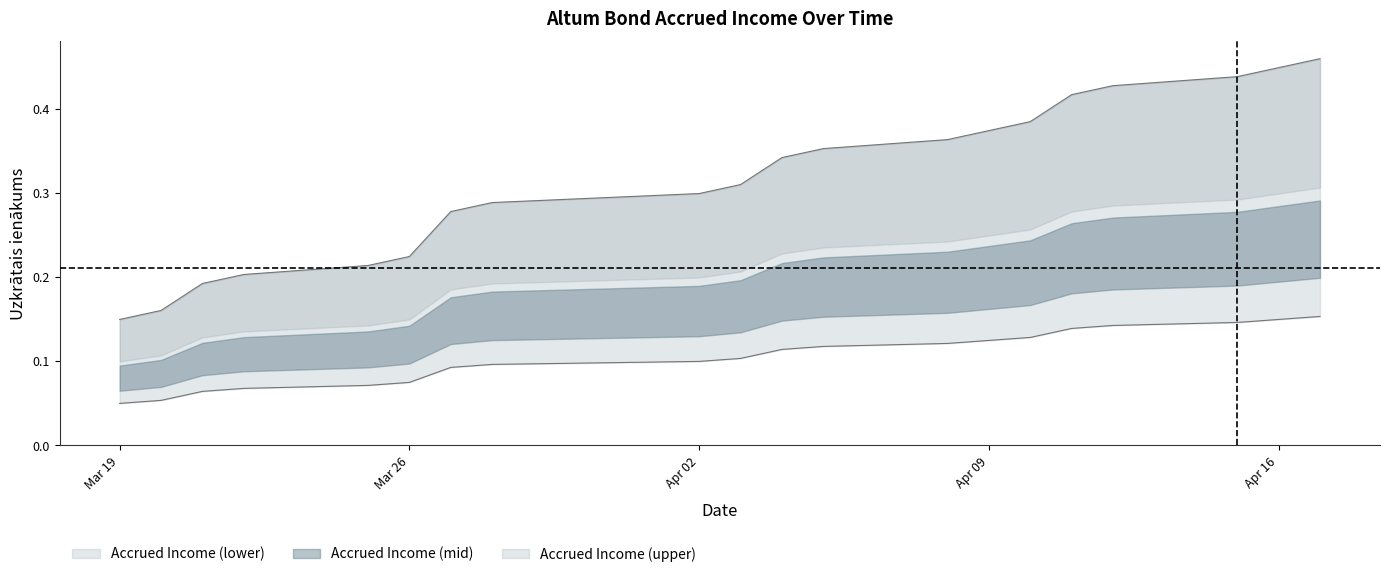

Count the number of categories in the chart.

20